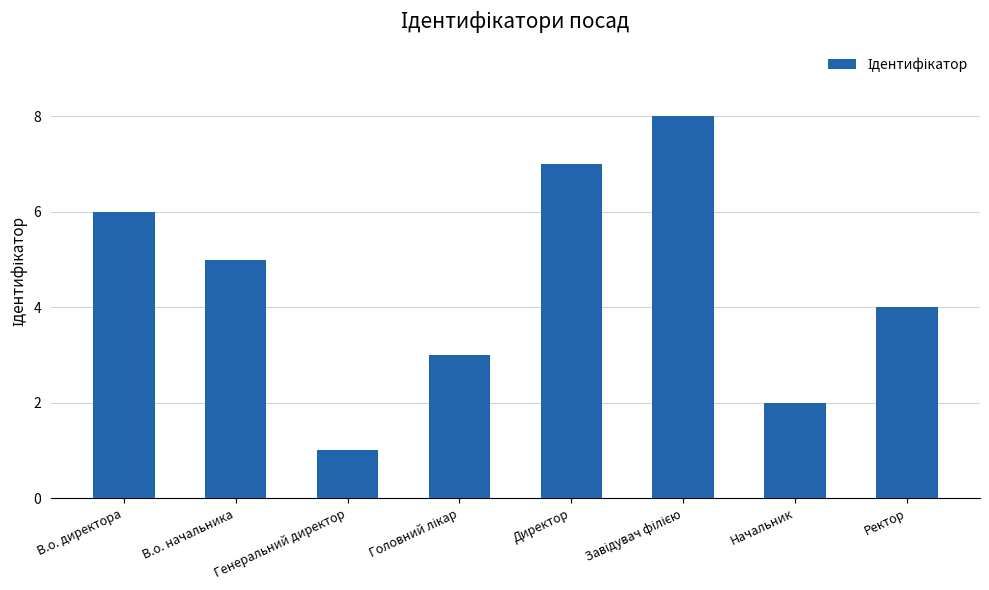

What is the difference between the maximum and minimum values?

7